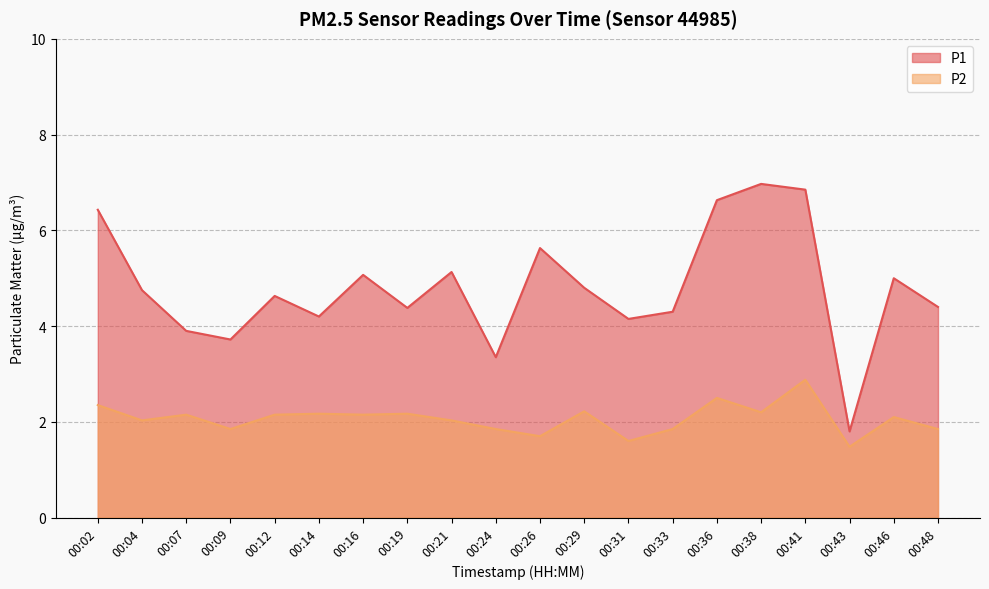

Between 00:21 and 00:38, which series saw the biggest shift?

P1